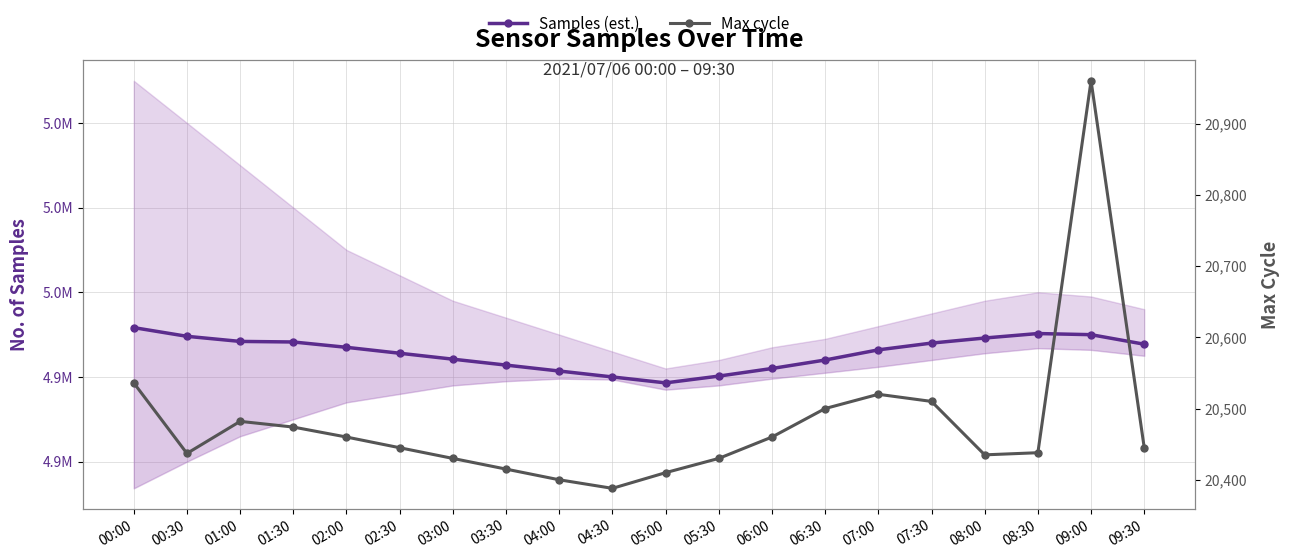

Rank the series by their maximum value, from lowest to highest.

Max cycle, Samples (est.)